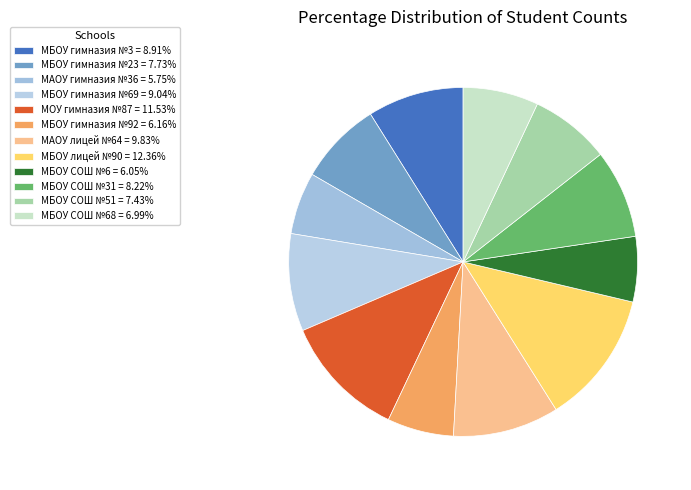

How many slices are in this pie chart?

12